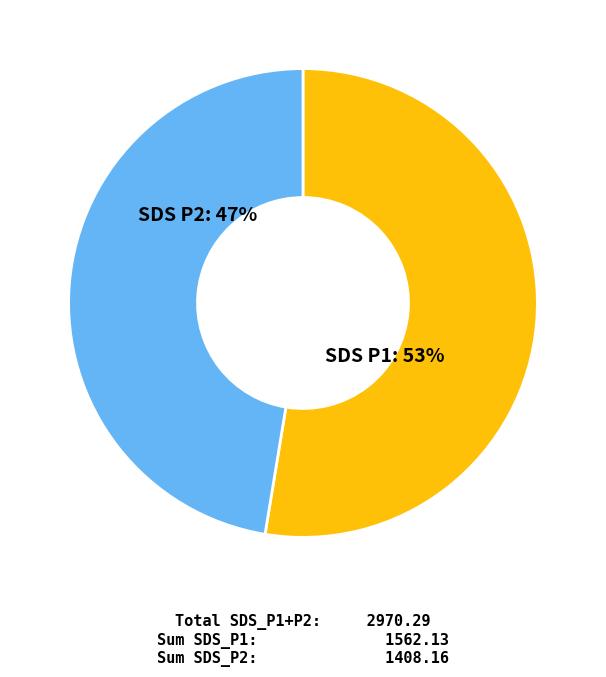

Rank the categories by value from highest to lowest.

SDS P1, SDS P2